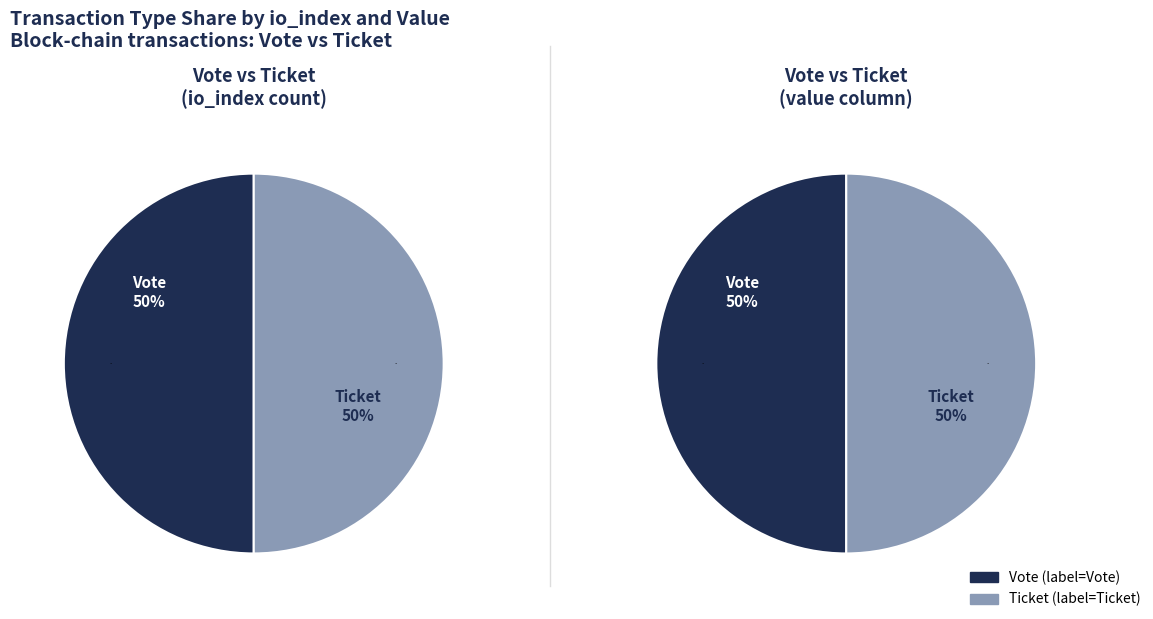

How many slices are in this pie chart?

2